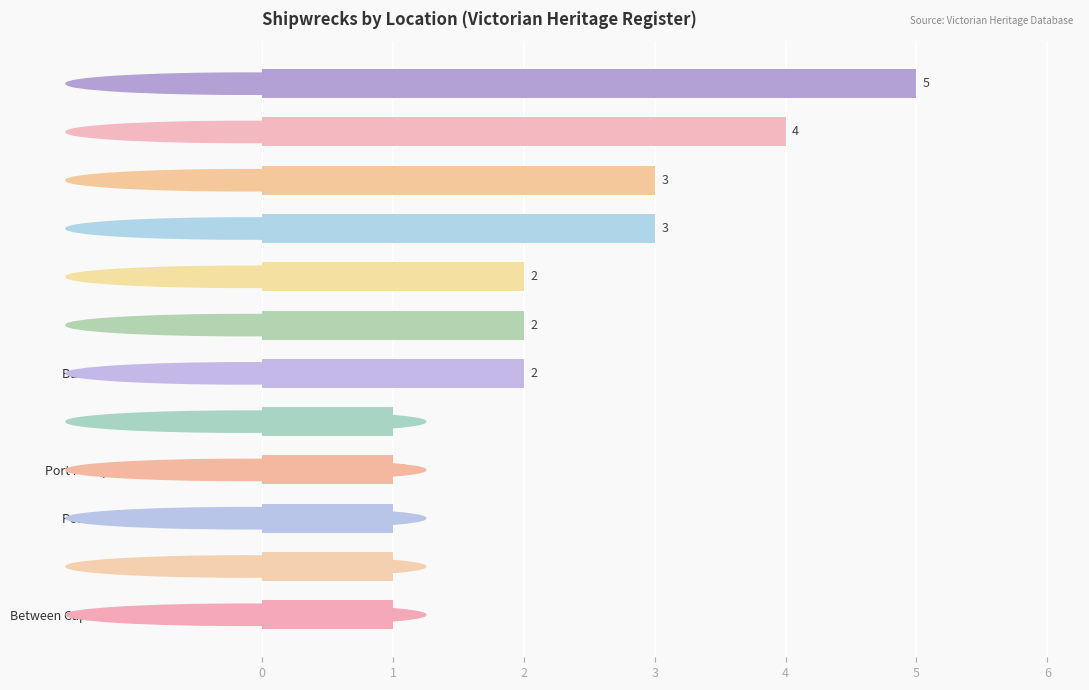

What is the greatest value displayed?

5